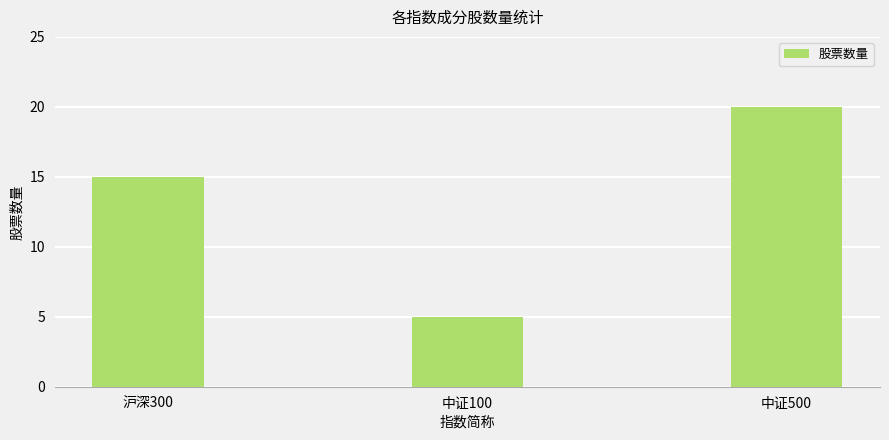

What is the change in value from 沪深300 to 中证100?

-10